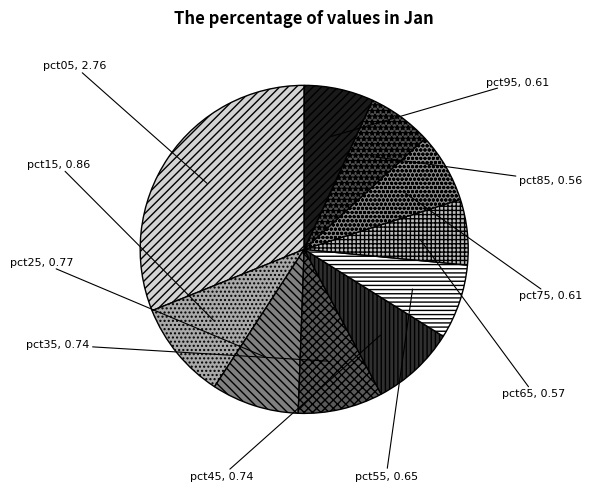

Count the number of slices in the pie.

10